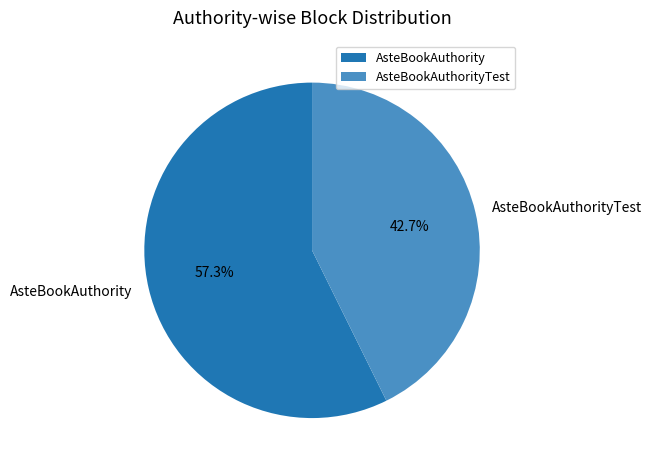

True or false: AsteBookAuthority accounts for 67% of the total.

False